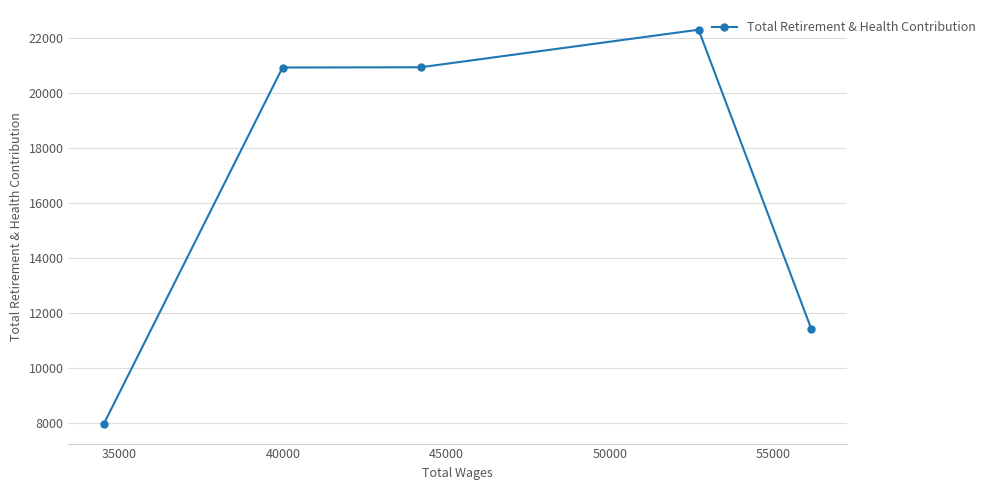

What is the greatest value displayed?

22319